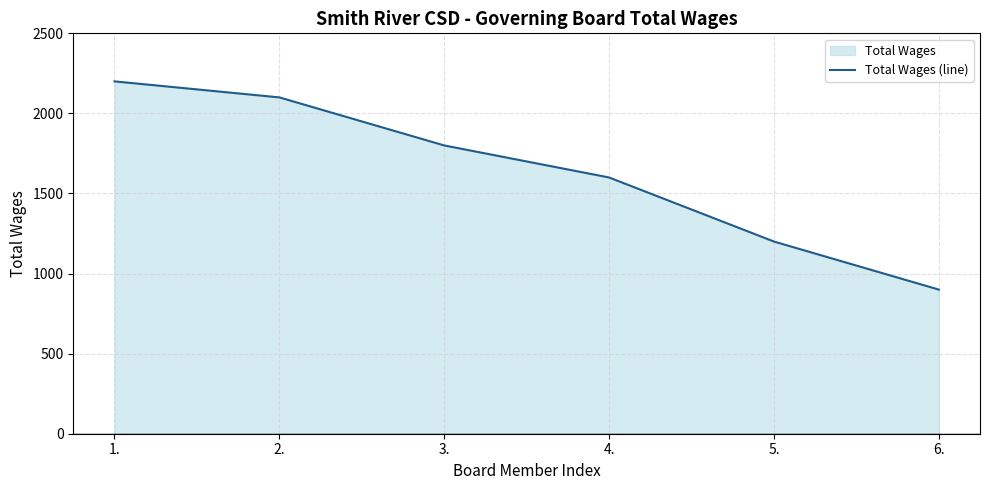

Where does the data first go above 1800?

1.